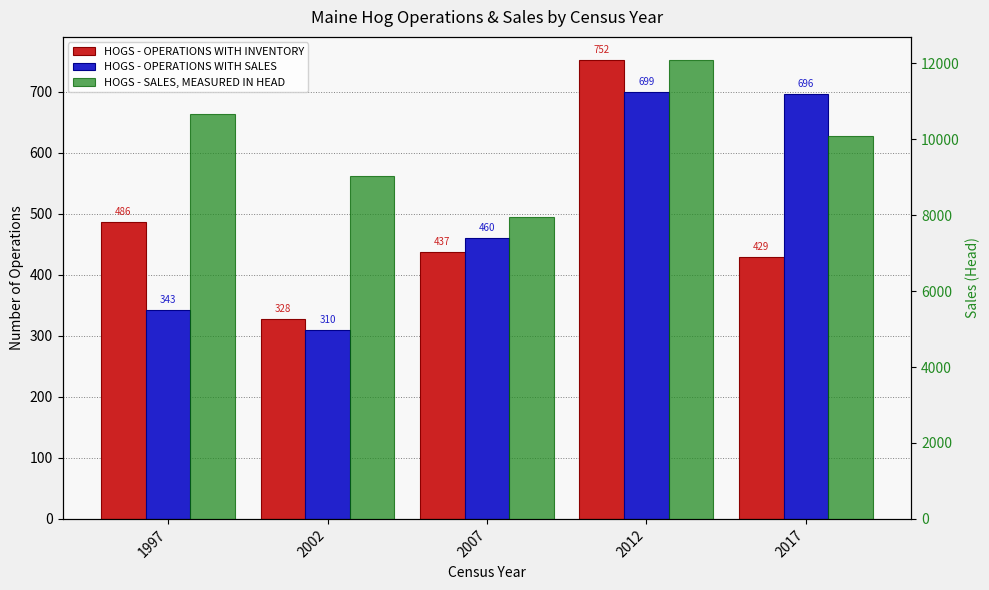

What are all the series names shown in the legend?

HOGS - OPERATIONS WITH INVENTORY, HOGS - OPERATIONS WITH SALES, HOGS - SALES, MEASURED IN HEAD